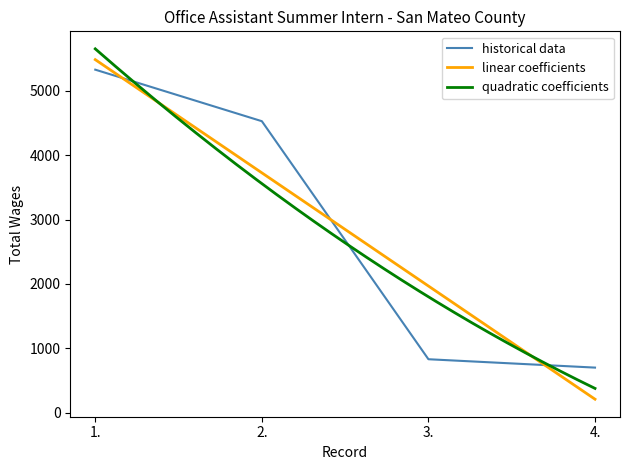

What is the change in value from 2. to 4.?

-3830